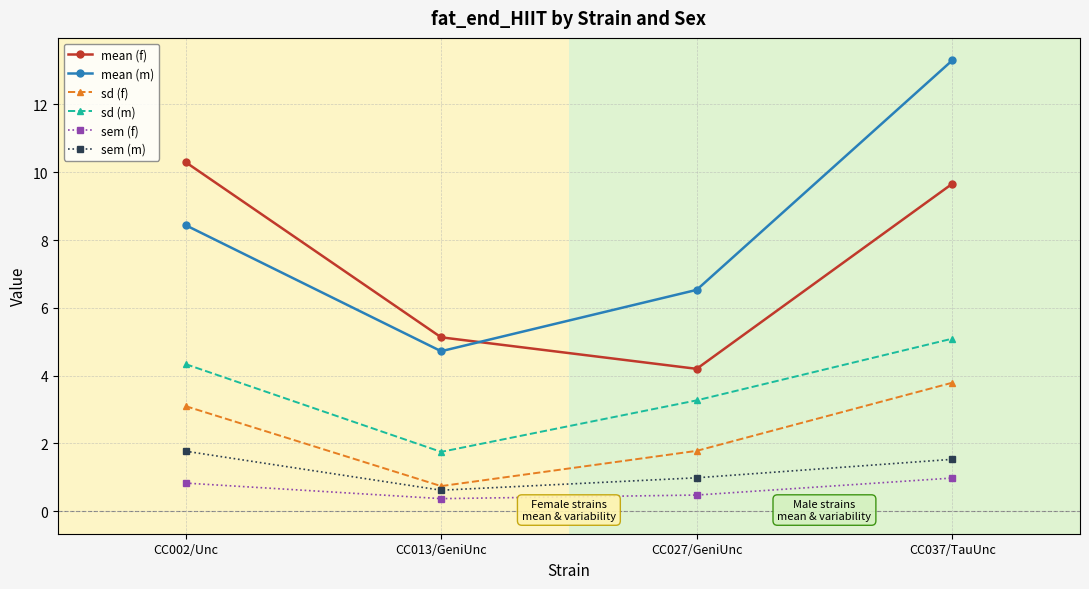

The sem (m) series shows 1.8 at CC002/Unc. True or false?

True